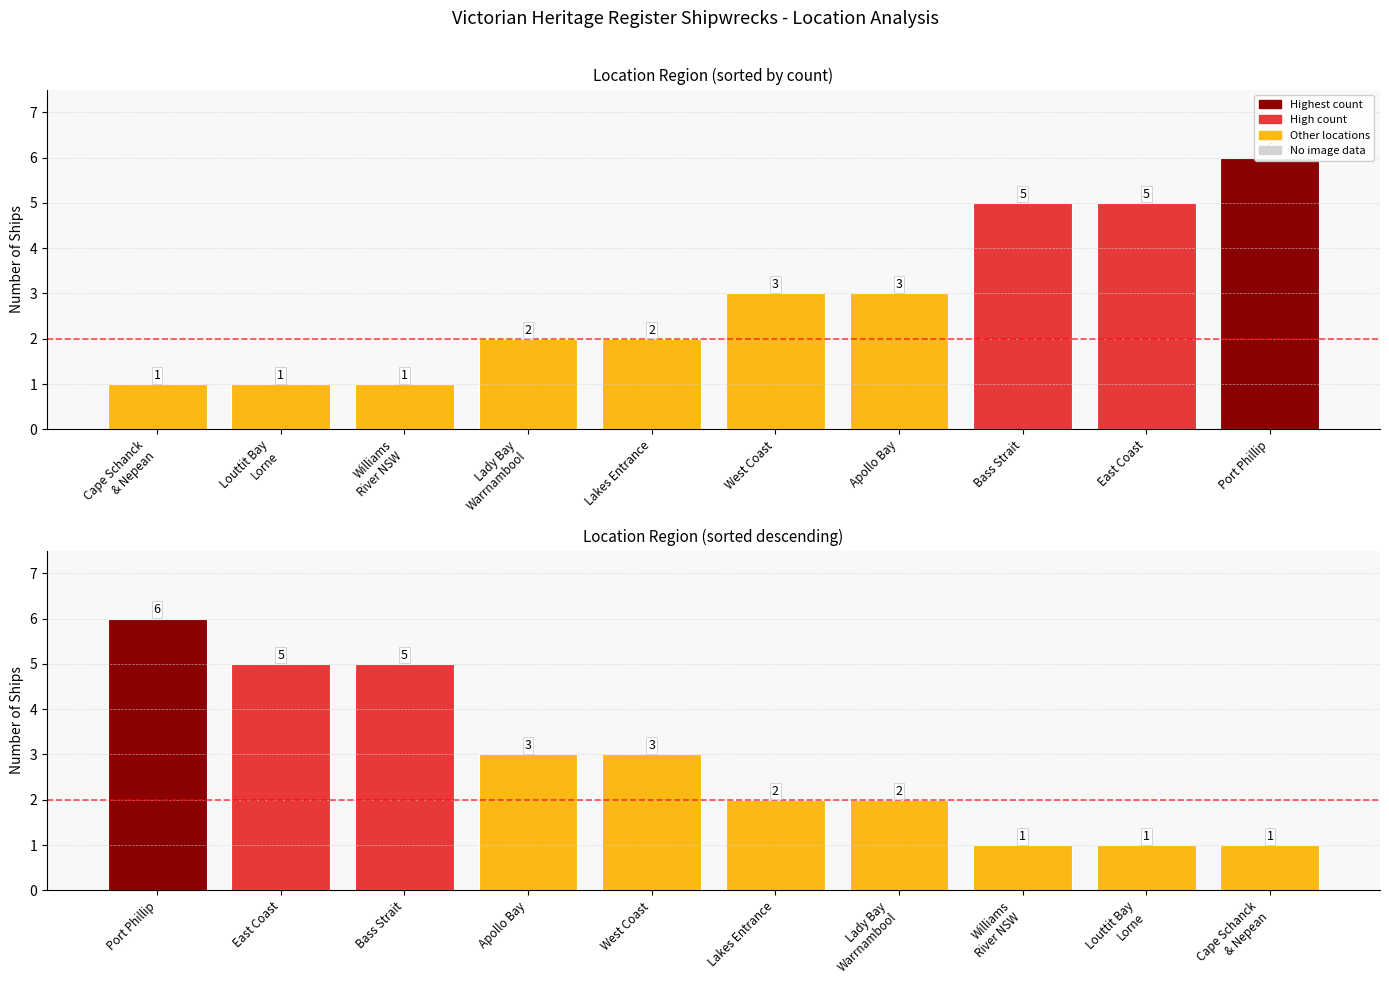

Where is the data nearest to the value 3?

West Coast